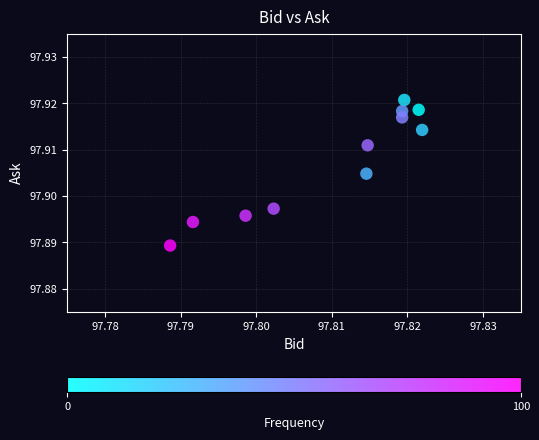

What is the average X value?

97.8